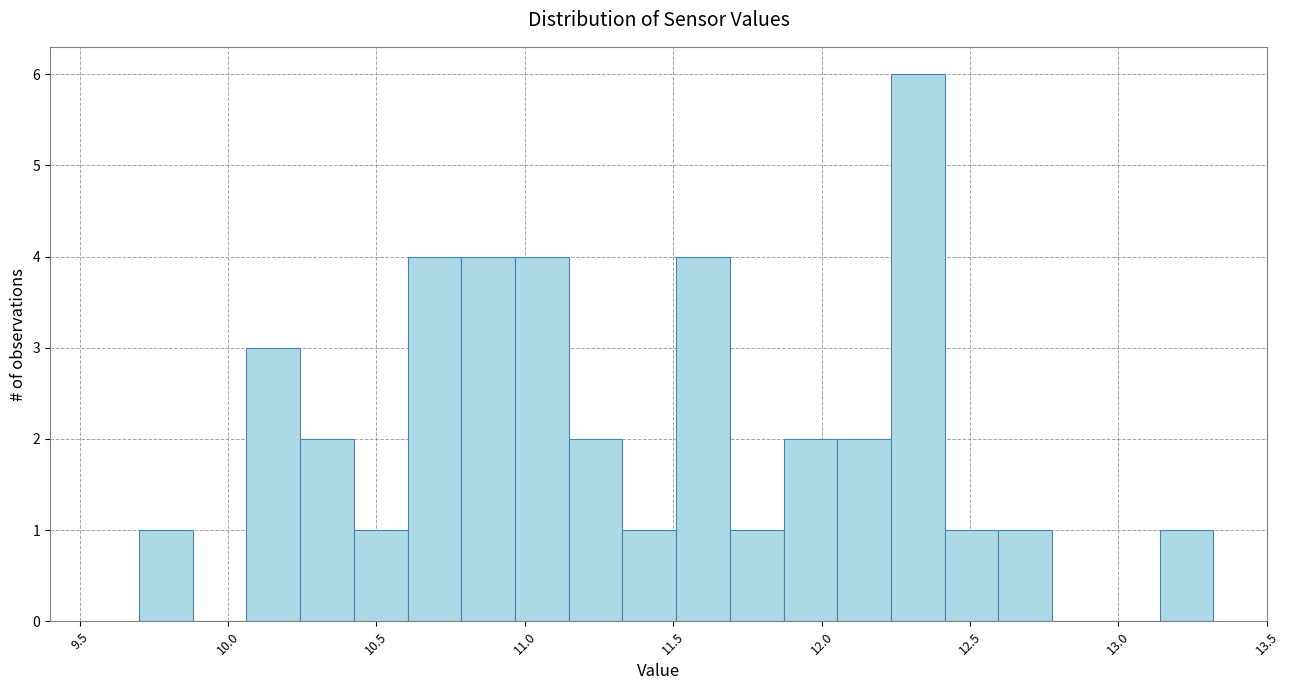

Read against the x-axis, roughly where is the centre of the tallest bar?

12.30